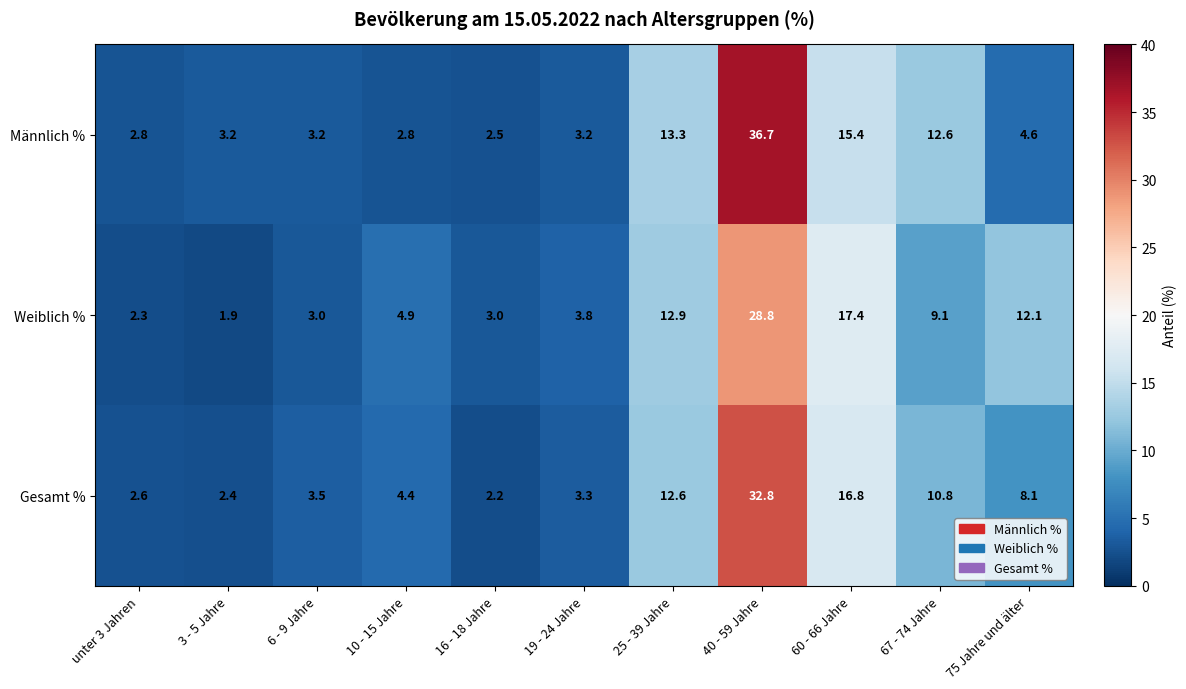

What is the sum of all Gesamt % values?

99.5